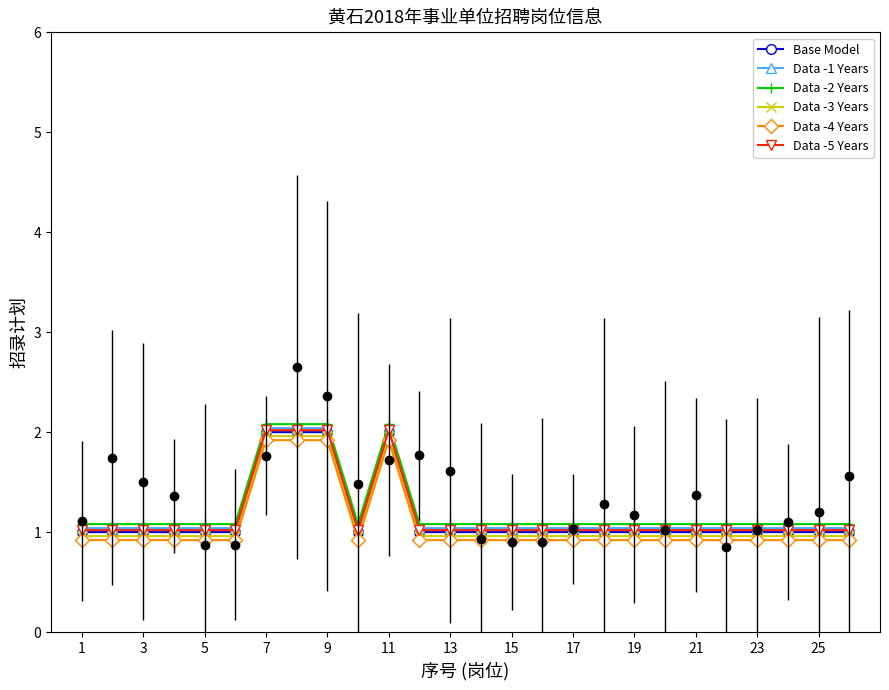

At 13, list the series in order from largest to smallest.

Data -2 Years, Data -1 Years, Data -5 Years, Base Model, Data -3 Years, Data -4 Years